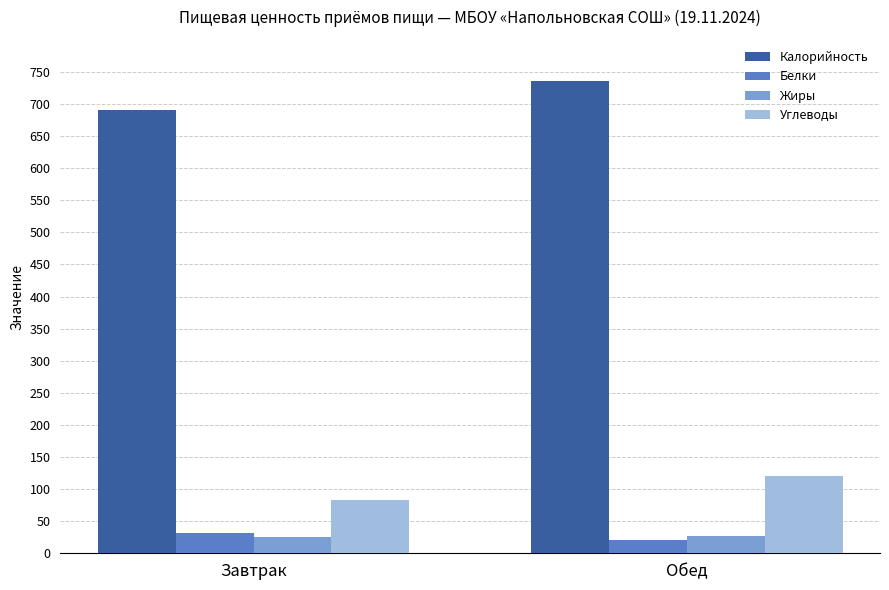

What is the maximum value for Калорийность?

736.0